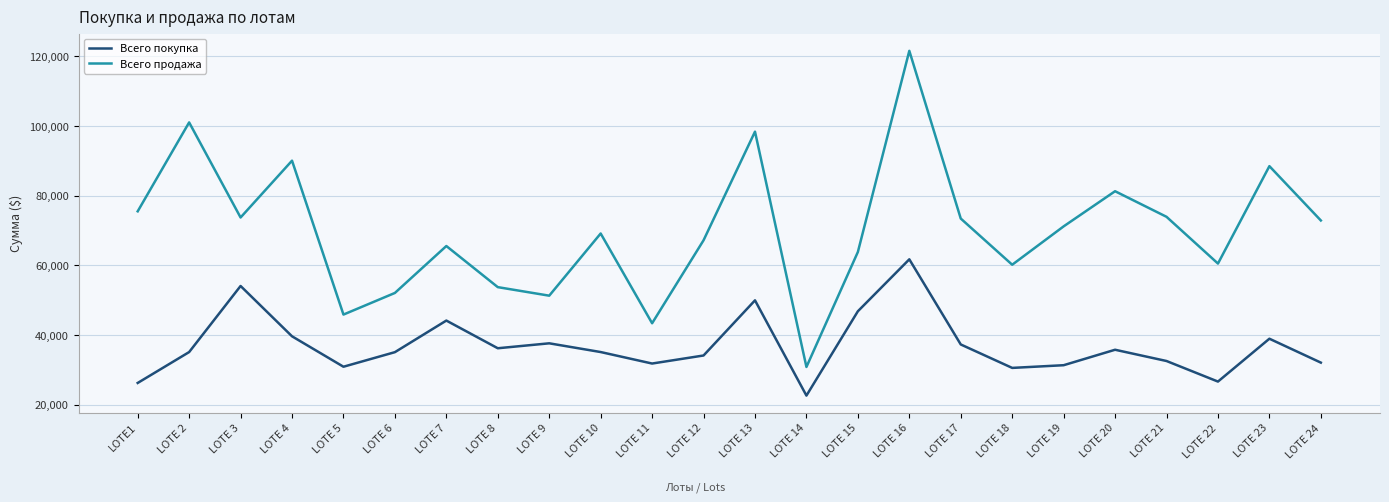

At which label is Всего продажа closest to 76220?

LOTE1